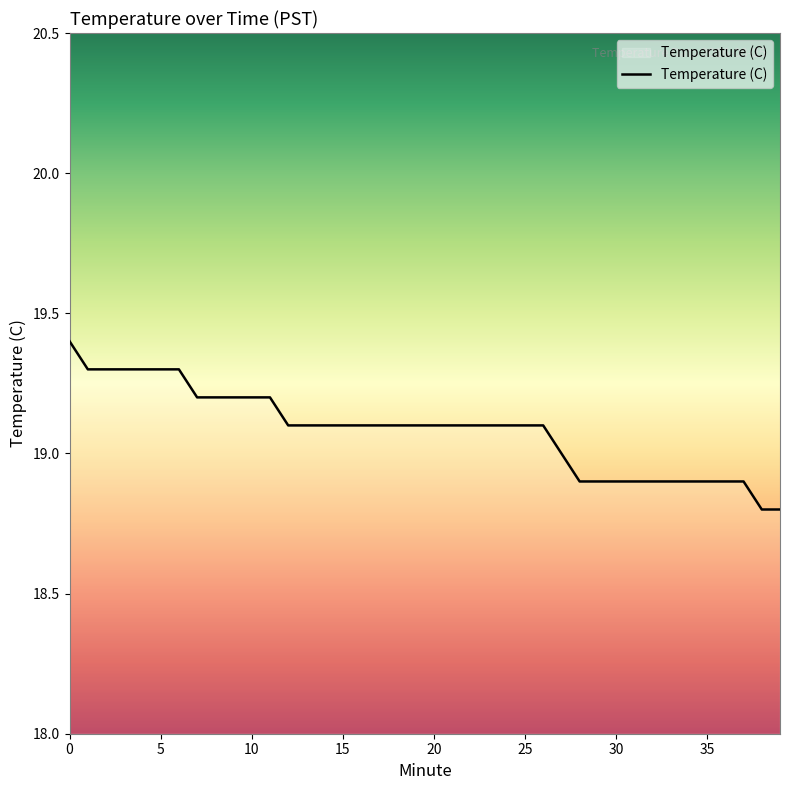

What is the maximum value shown in the chart?

19.4